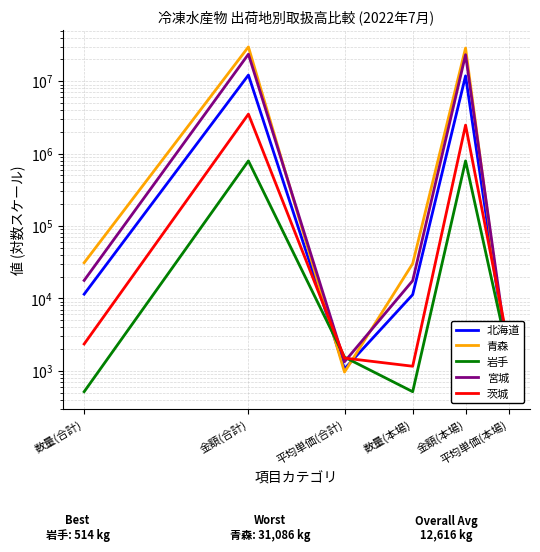

What is the difference between the maximum and minimum values in the 青森 series?

29782166